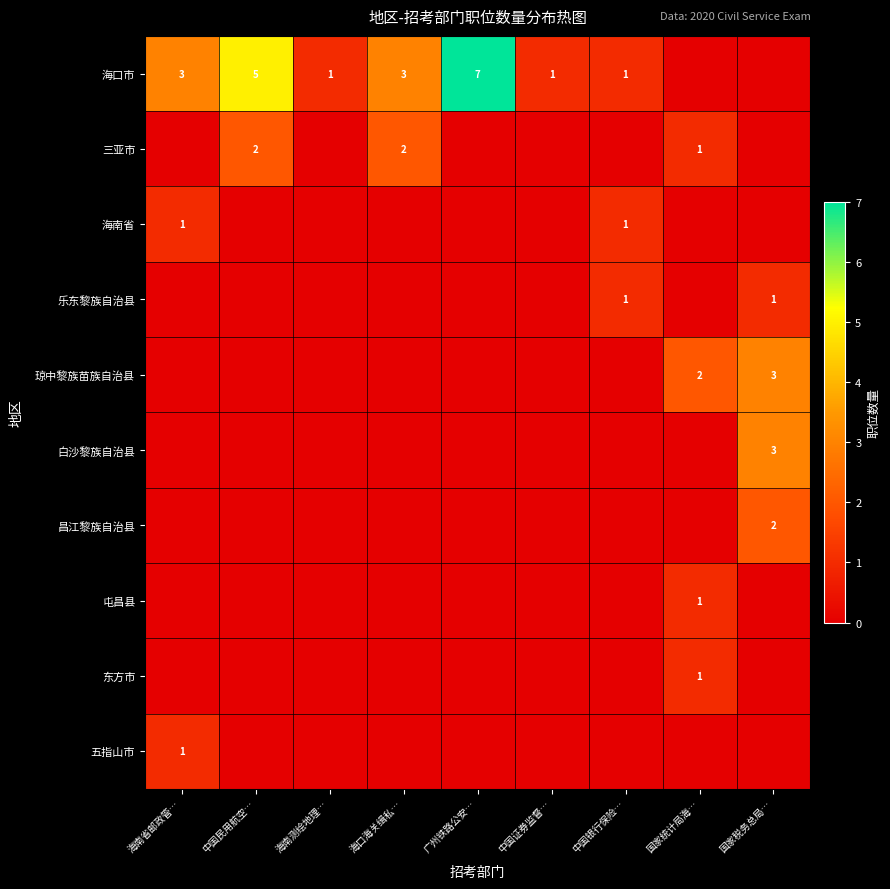

What is the difference between the second highest and minimum values in the 三亚市 series?

2